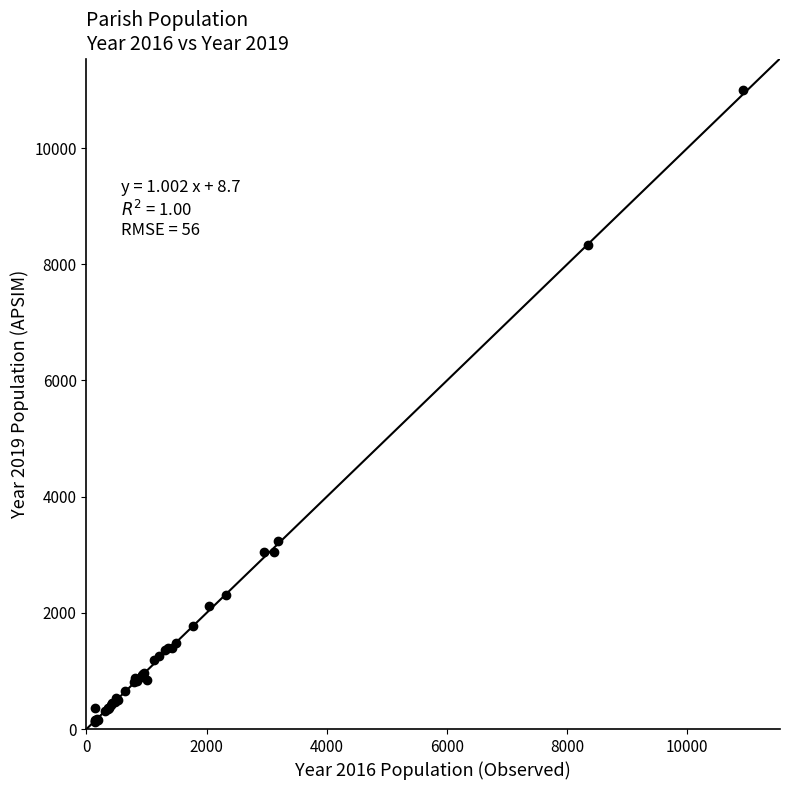

What Y value in the scatter plot is closest to 5559?

3233